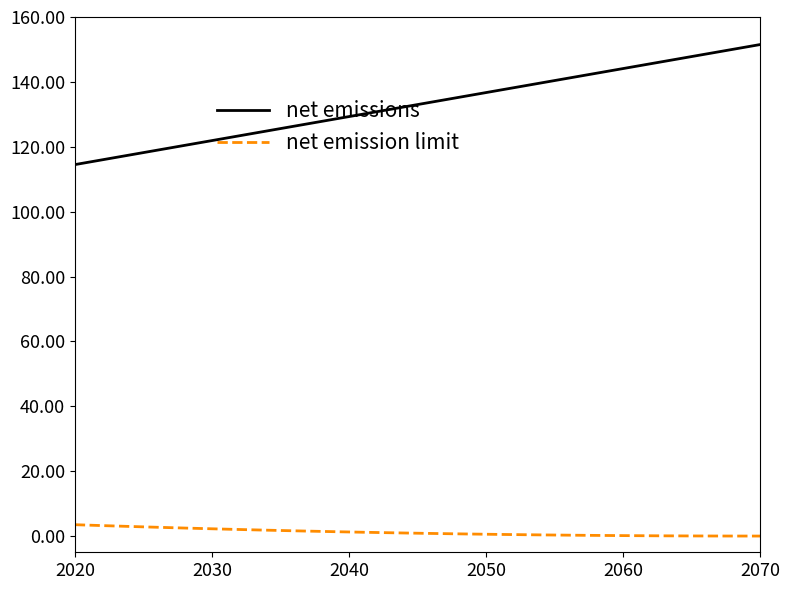

Which series has the widest spread of values?

net emissions